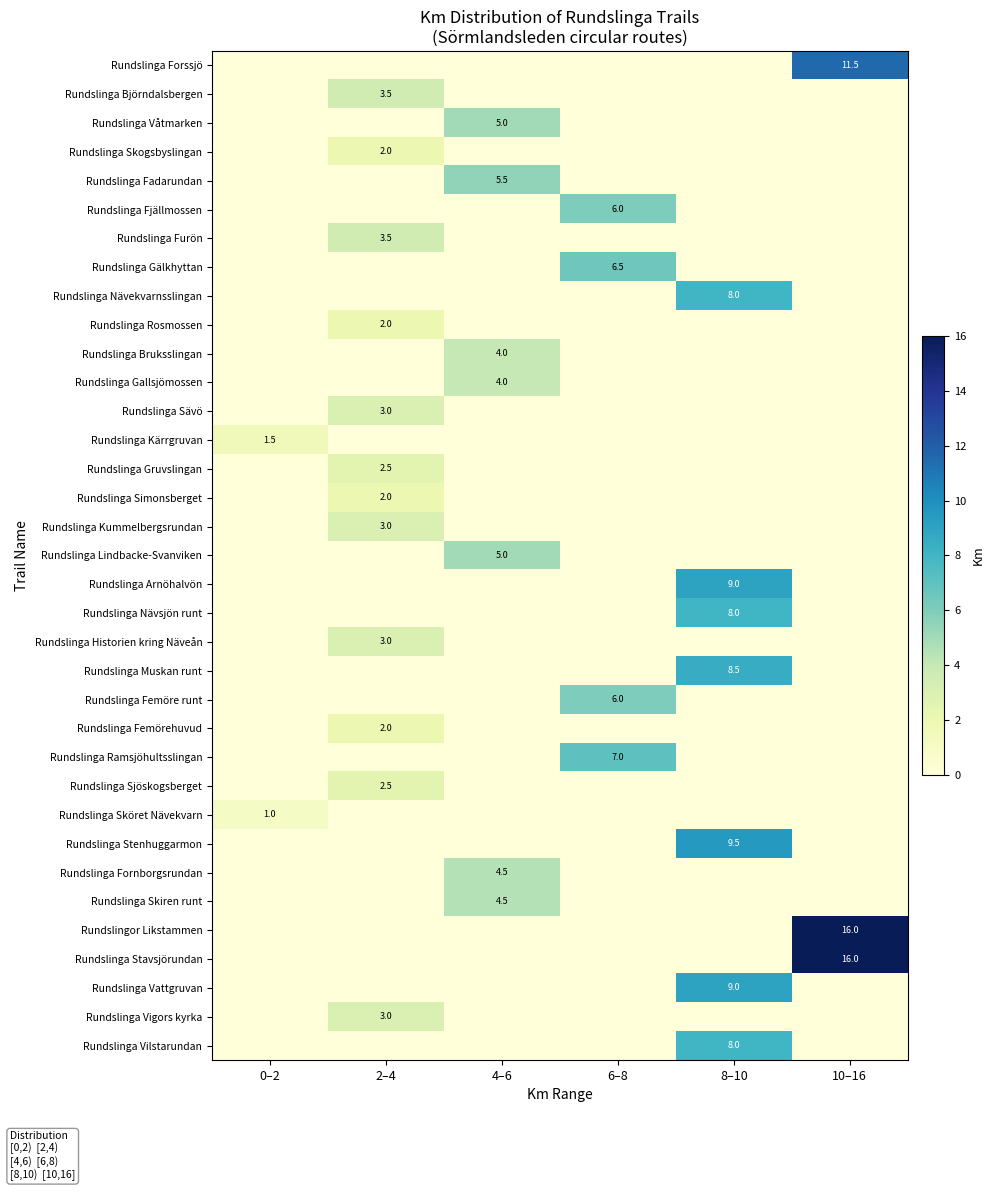

Which has a higher value, 10–16 or 0–2?

10–16